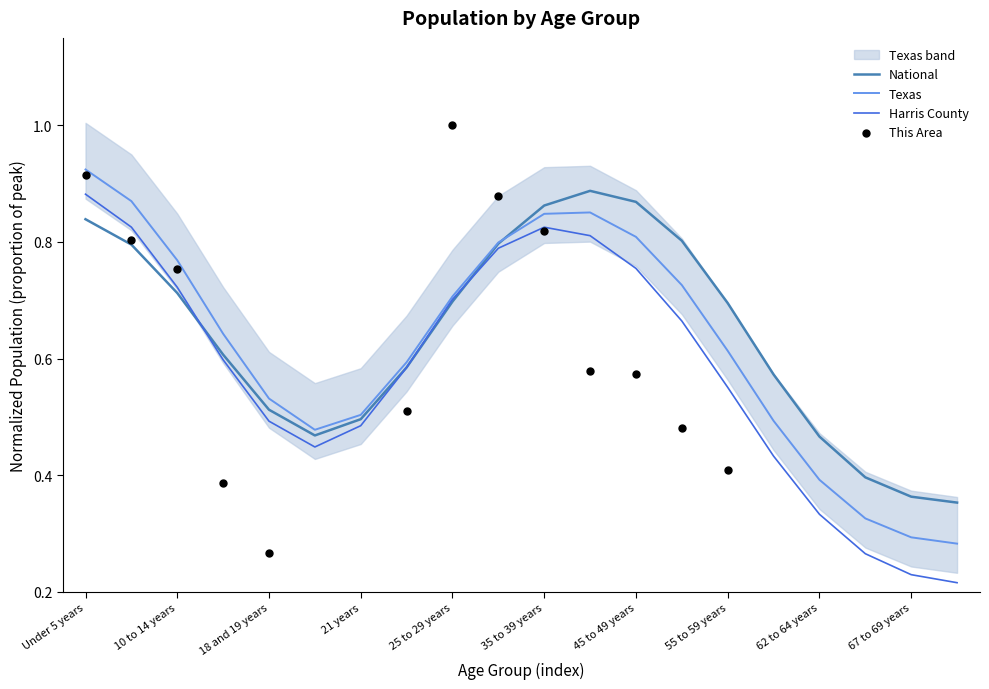

At how many categories does at least one series exceed 0?

20